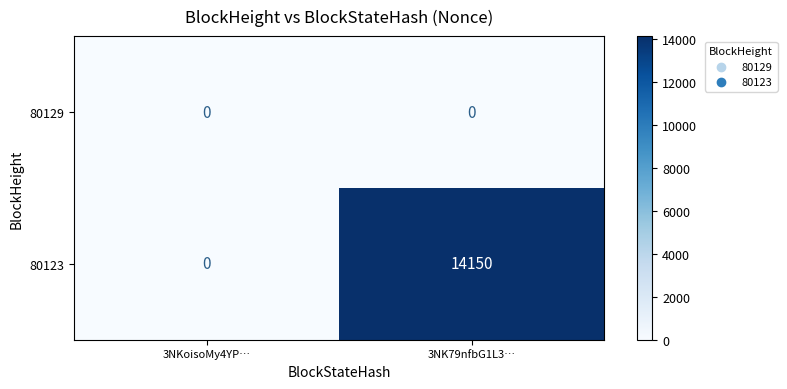

Which series has the largest total across all categories?

80123